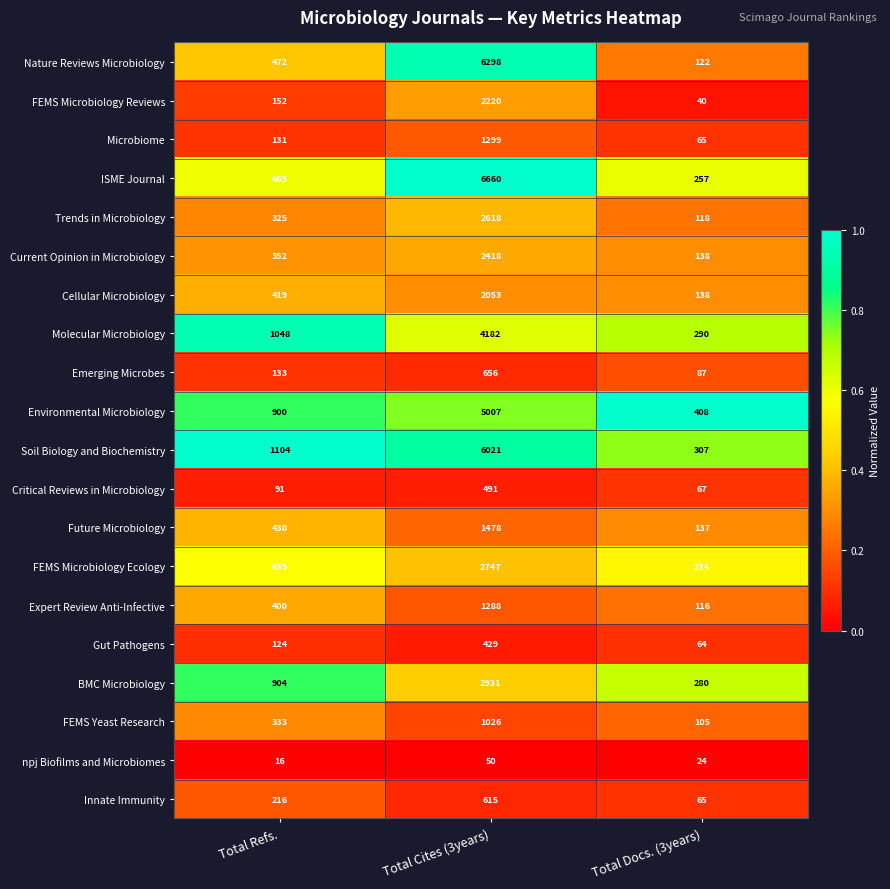

True or false: Gut Pathogens has a value of 15 at Total Docs. (3years).

False